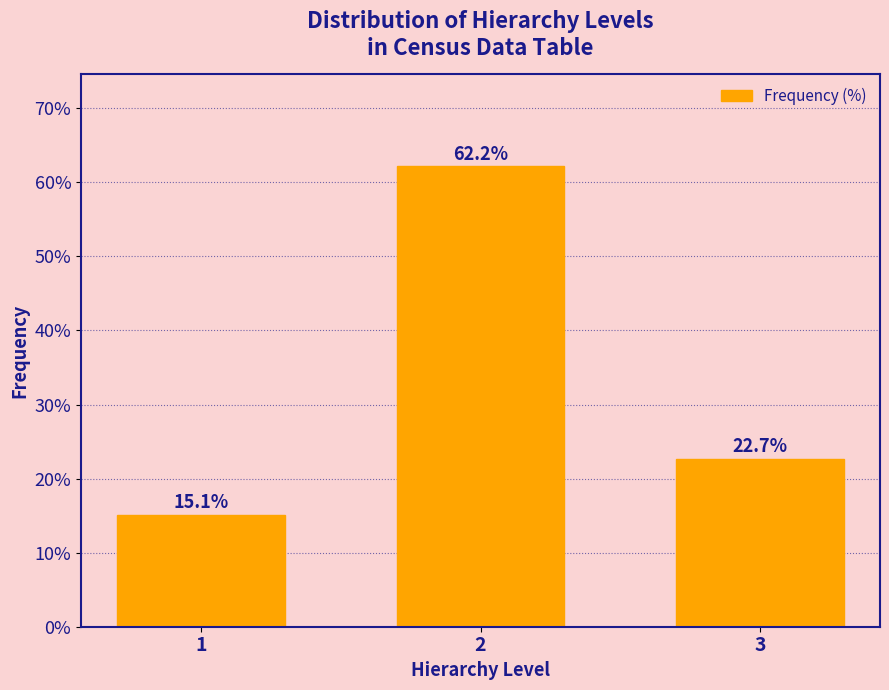

Reading left to right, transcribe all the data shown in this chart.

15.1	62.2	22.7